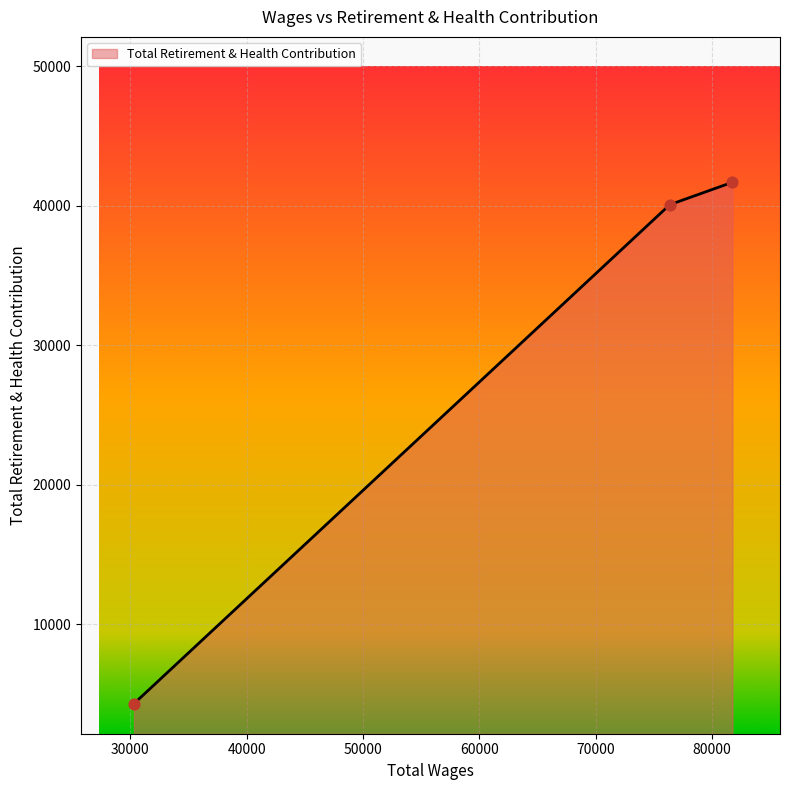

What is the average value?

28696